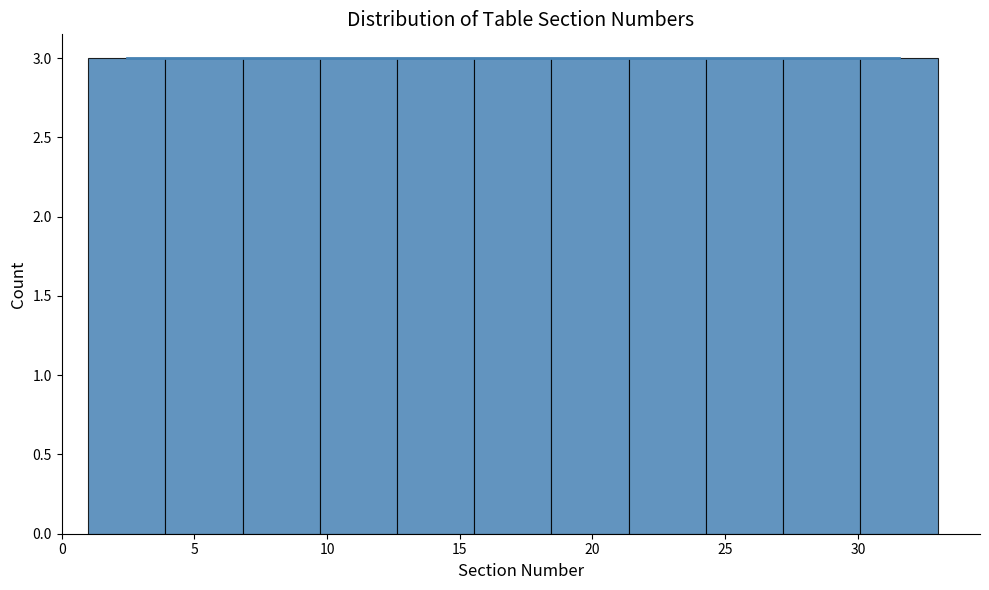

Reading left to right, list every bar in this chart as the range it spans on the x-axis followed by its height. Neither the bar edges nor the heights are printed on the chart, so give them approximately, as read against the axes.

1.0 to 4.0: 3
4.0 to 7.0: 3
7.0 to 9.5: 3
9.5 to 12.5: 3
12.5 to 15.5: 3
15.5 to 18.5: 3
18.5 to 21.5: 3
21.5 to 24.5: 3
24.5 to 27.0: 3
27.0 to 30.0: 3
30.0 to 33.0: 3